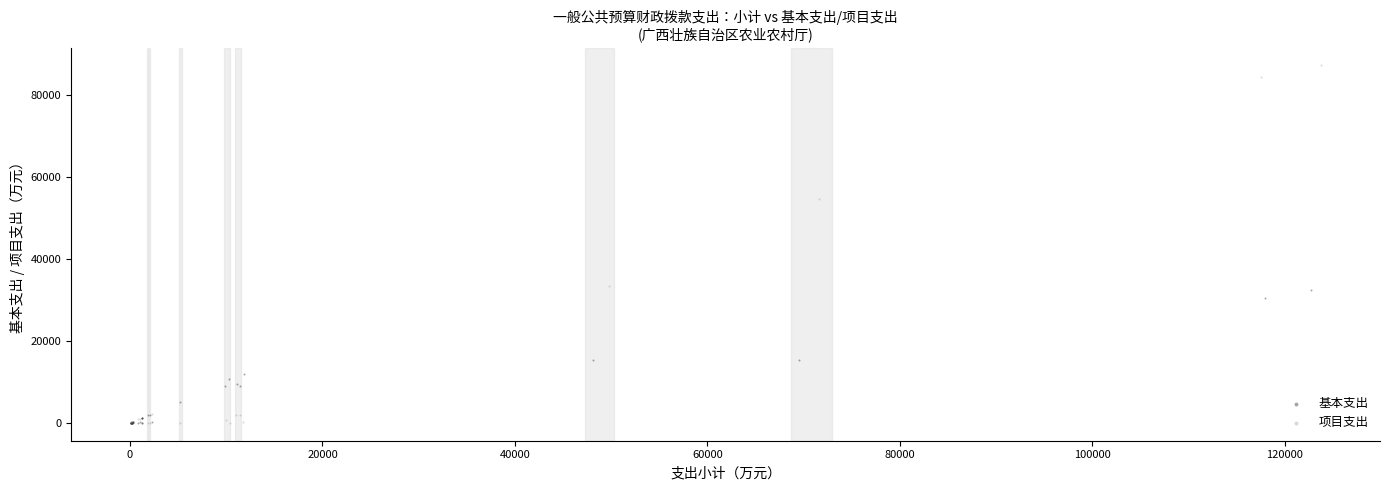

Which series reaches the maximum Y coordinate?

项目支出